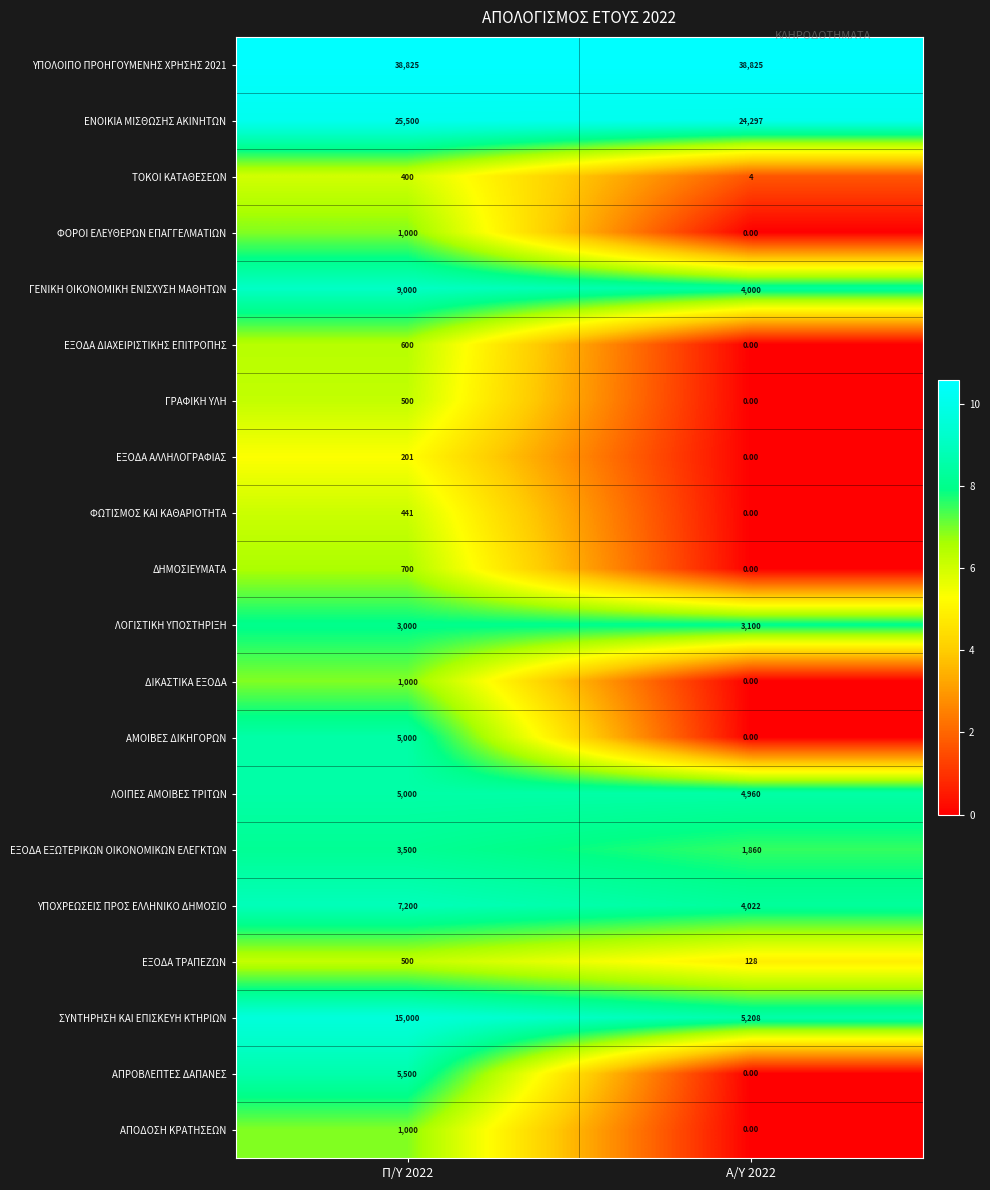

Which series changed the most between Π/Υ 2022 and Α/Υ 2022?

ΣΥΝΤΗΡΗΣΗ ΚΑΙ ΕΠΙΣΚΕΥΗ ΚΤΗΡΙΩΝ